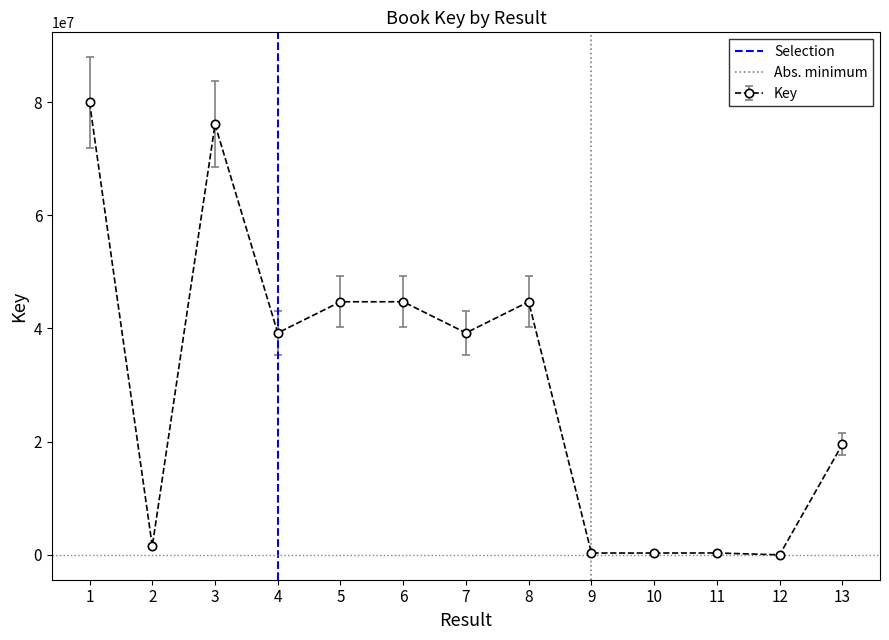

Where is the first local minimum for Key?

2